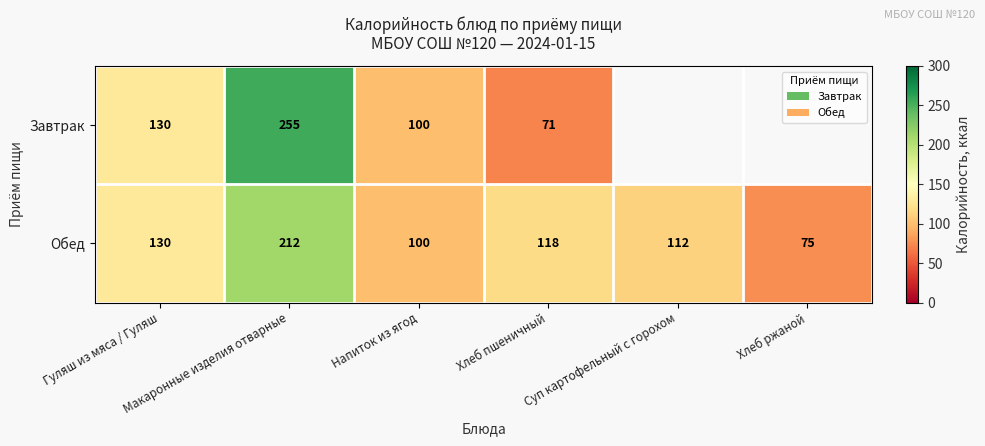

What is the difference between the second highest and minimum values in the Обед series?

55